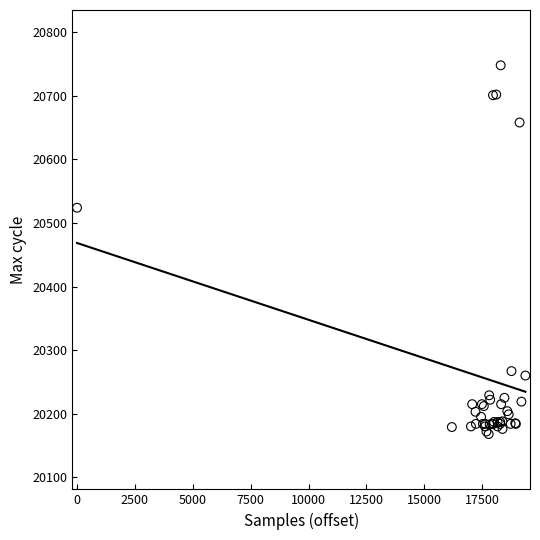

What Y value in the scatter plot is closest to 20458?

20524